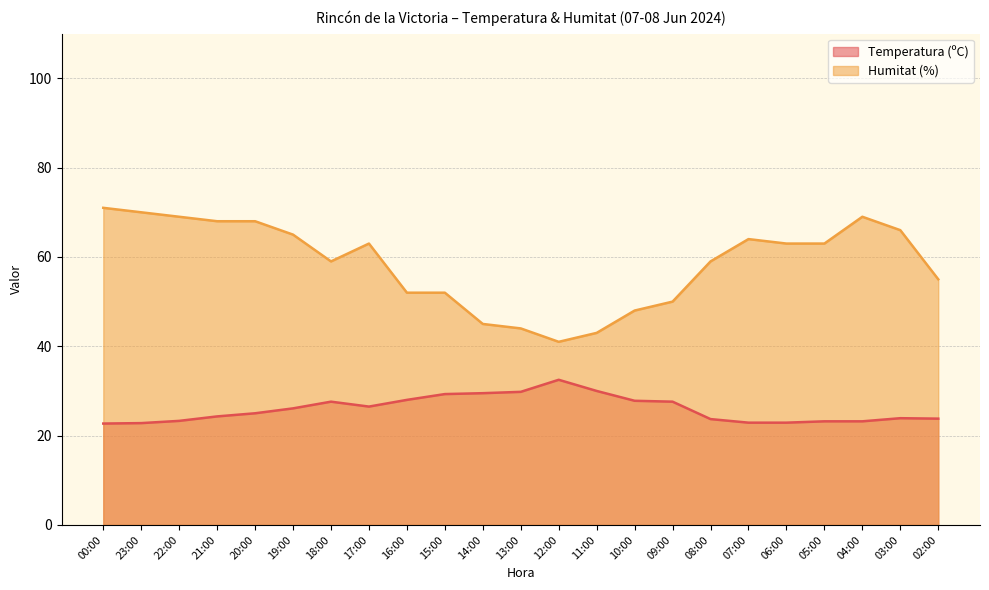

Between 08:00 and 17:00, which is larger?

17:00